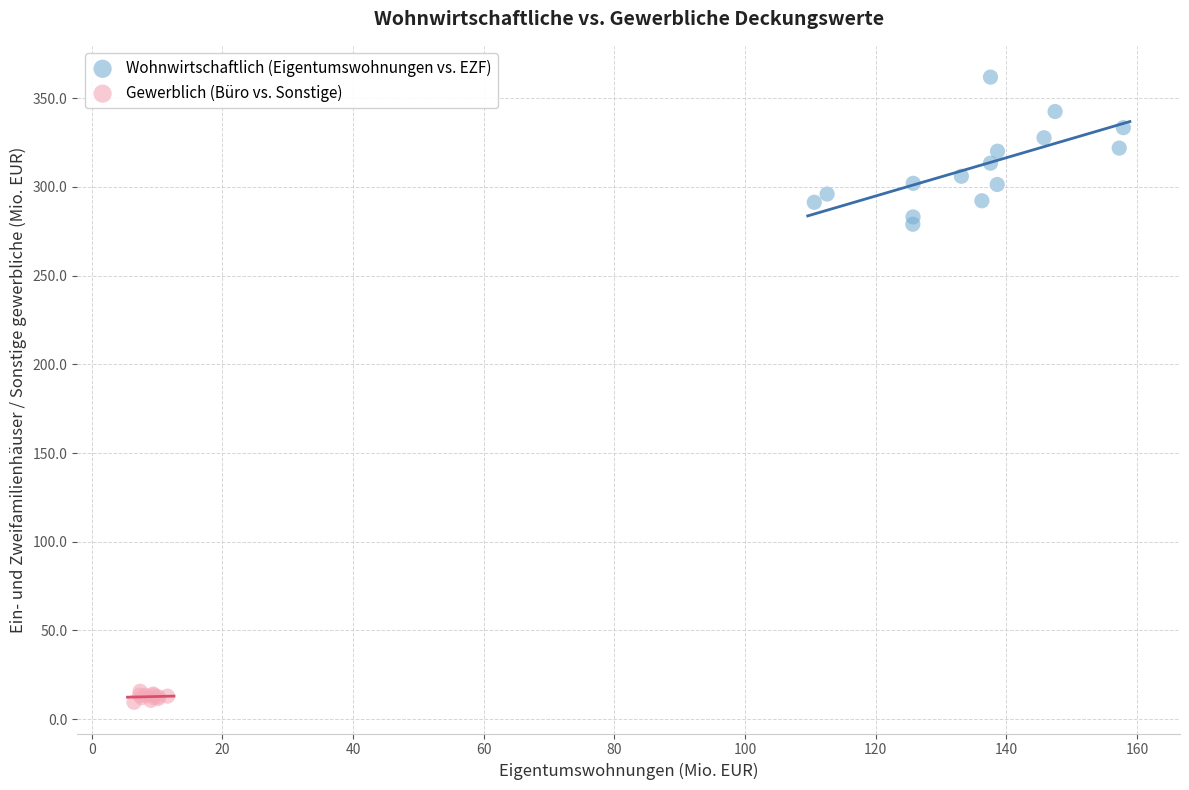

Which series contains the lowest Y value?

Gewerblich (Büro vs. Sonstige)